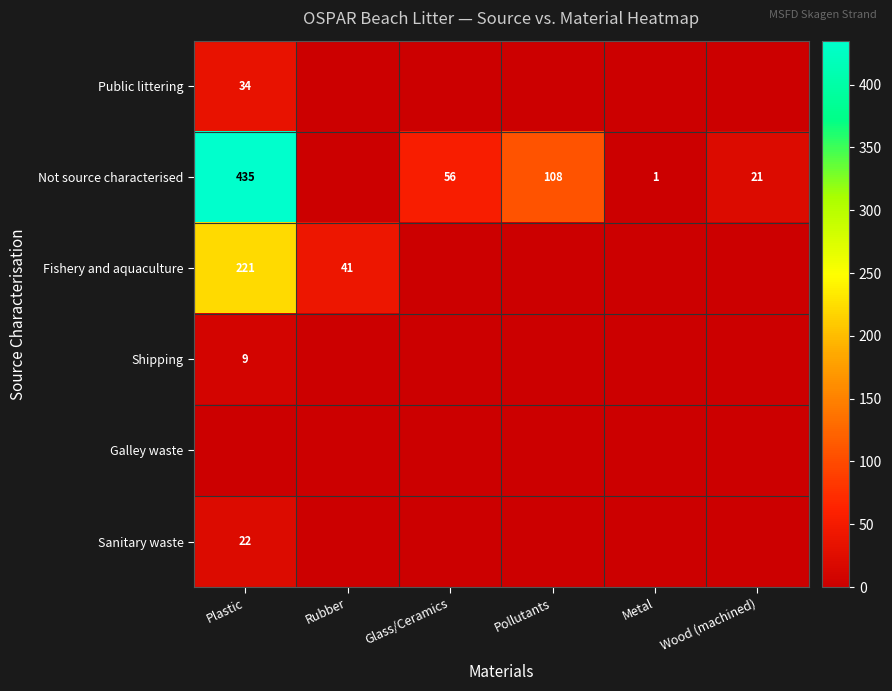

The Fishery and aquaculture series shows 41 at Rubber. True or false?

True